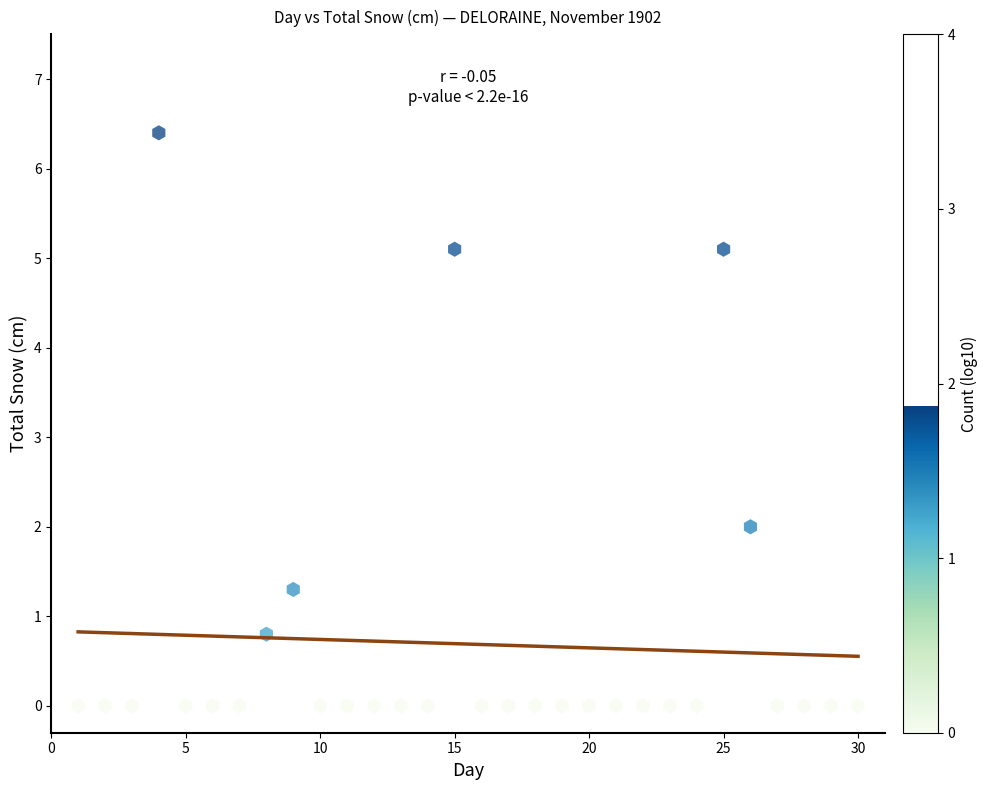

What Y value in the scatter plot is closest to 3?

2.0